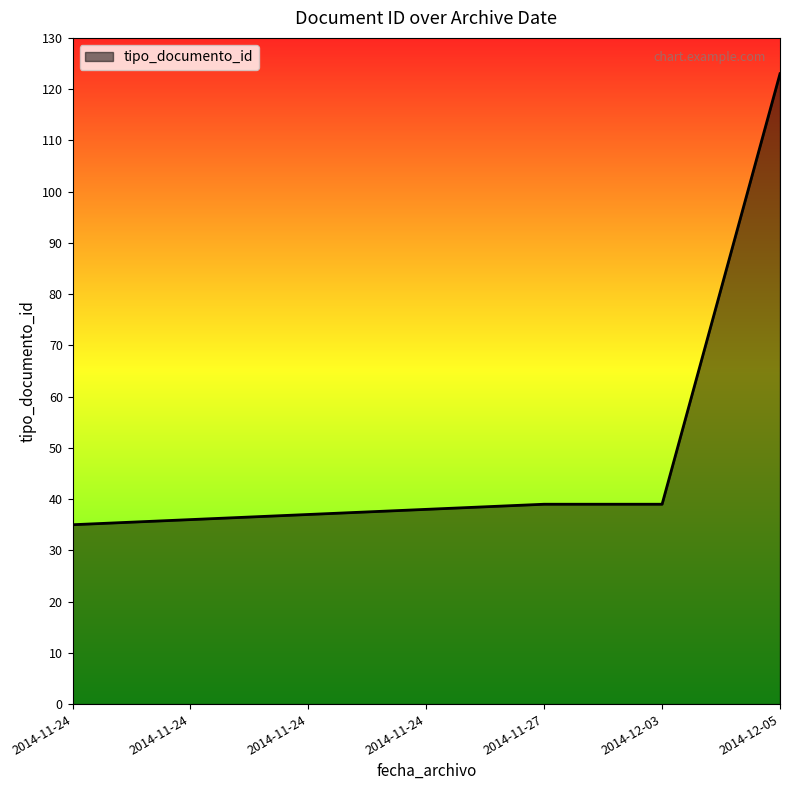

Is it true that the value at 2014-11-24 is 53?

False